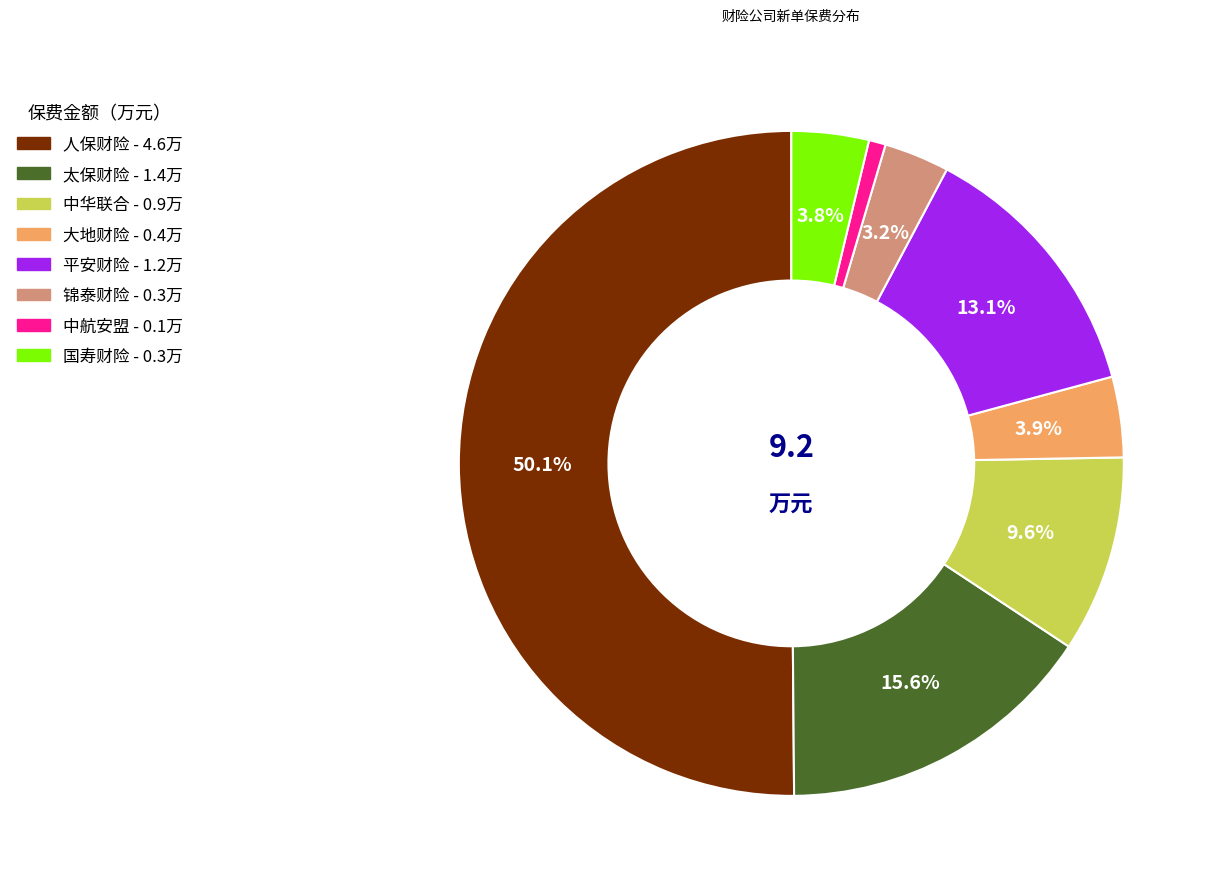

What is the smallest slice in the pie chart?

中航安盟